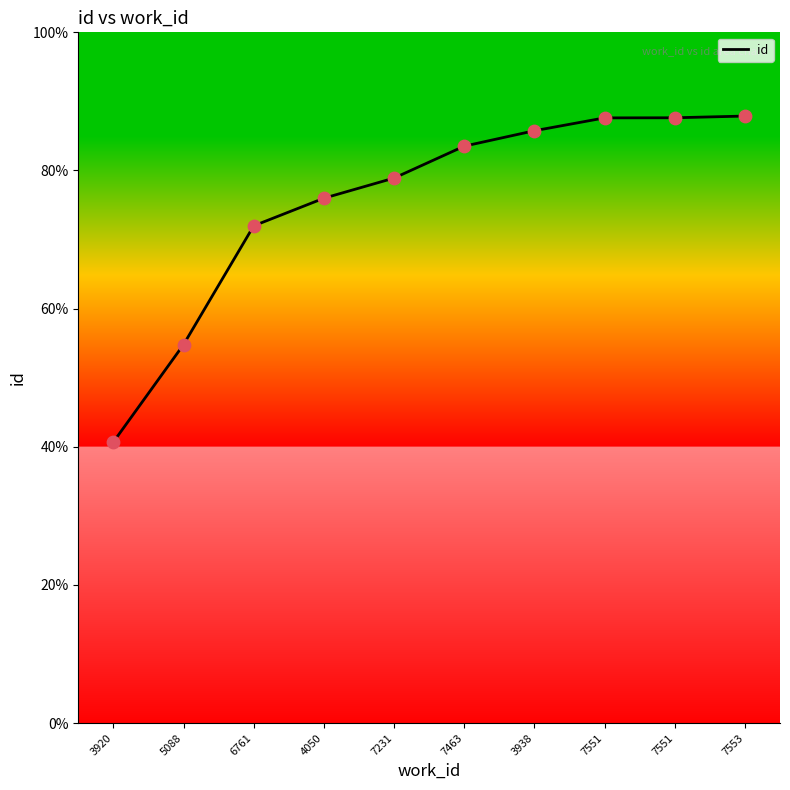

What is the ratio of the value at 6761 to the value at 3920?

1.8